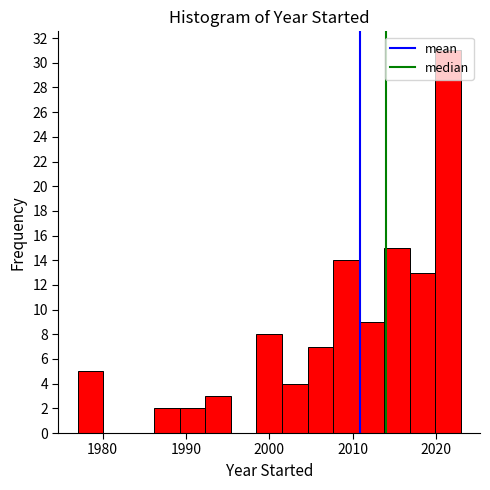

Around what value on the x-axis is the tallest bar? Give the approximate position of its centre, as read against the axis.

2021